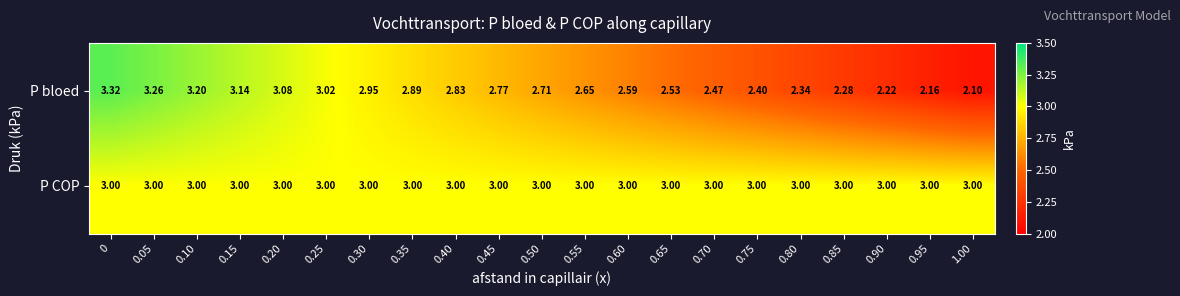

Which series has the widest spread of values?

P bloed